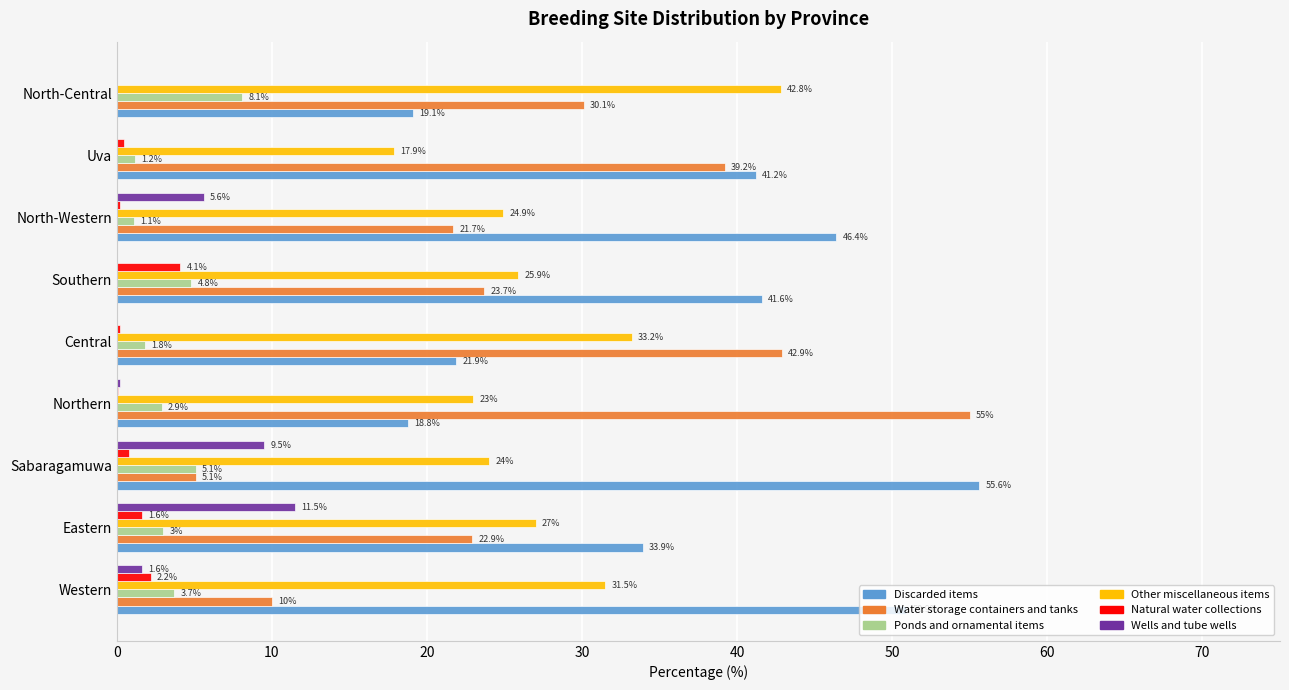

At which label is Ponds and ornamental items closest to 4?

Western